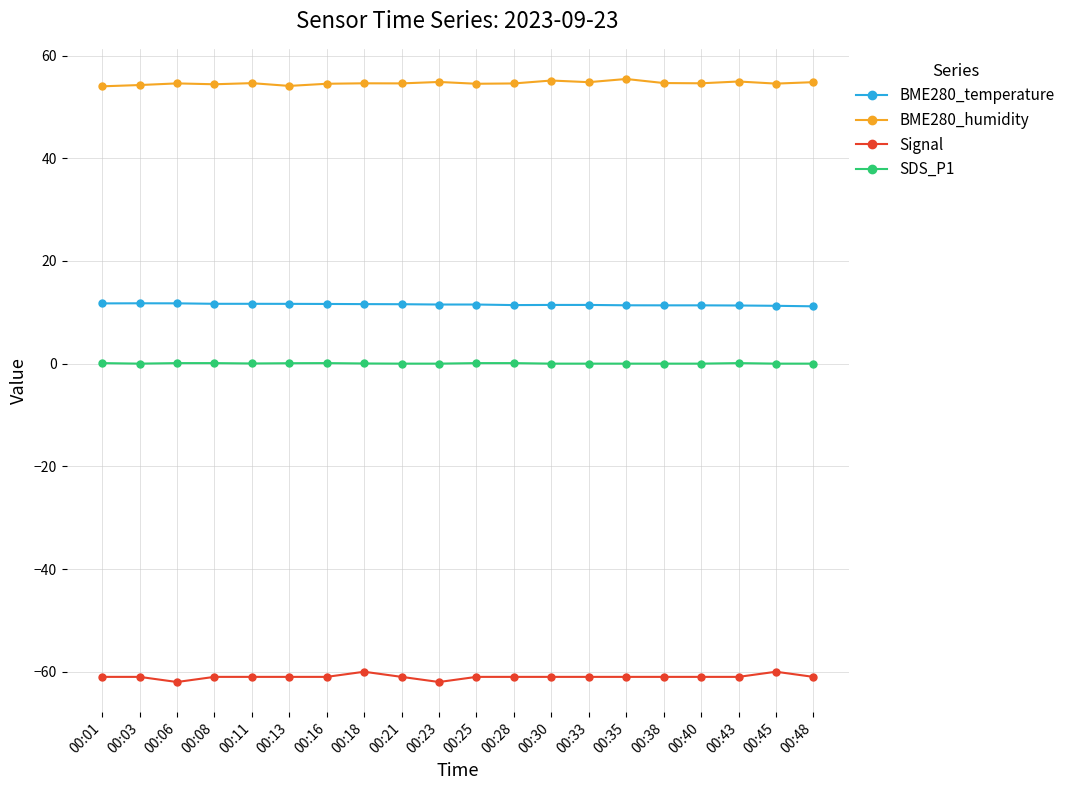

What is the difference between the BME280_humidity values at 00:28 and 00:30?

0.6